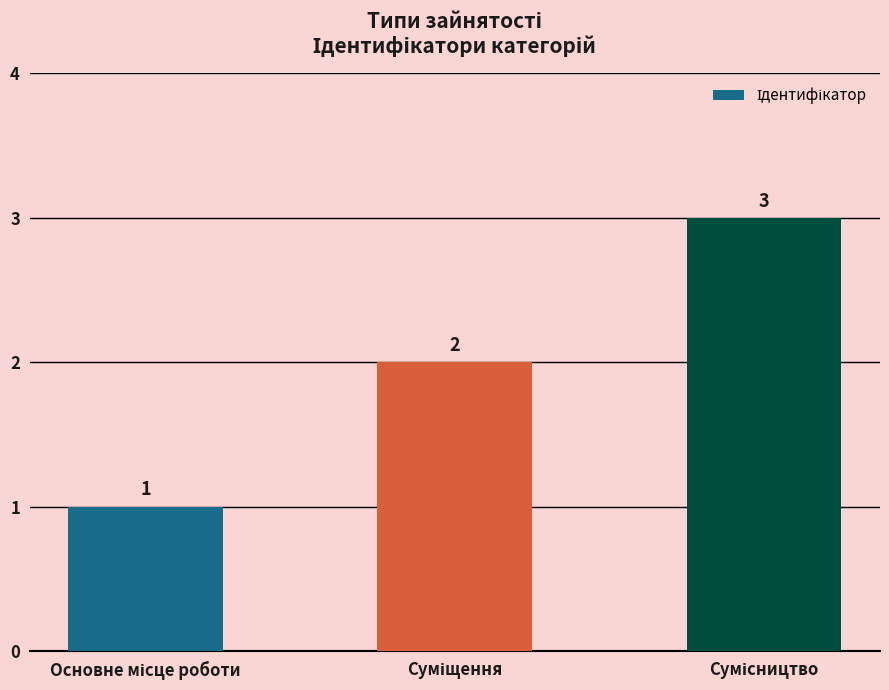

What is the sum of all values?

6